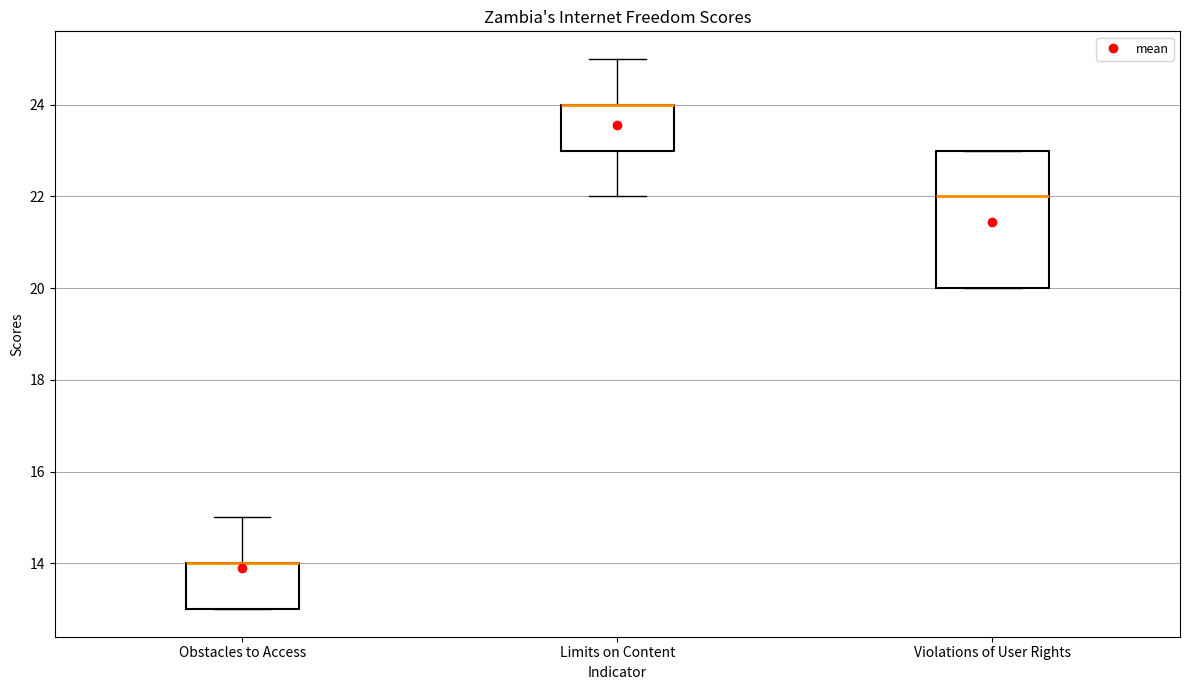

Which box is the tallest, from its lower edge to its upper edge?

Violations of User Rights